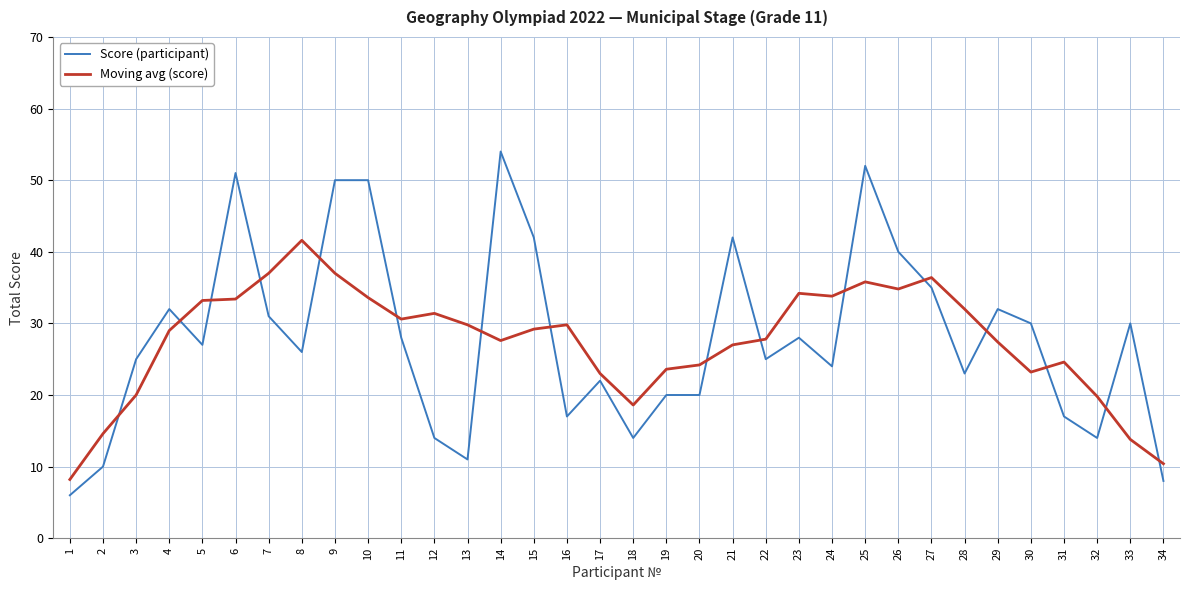

What is the total value across all series at 24?

57.8